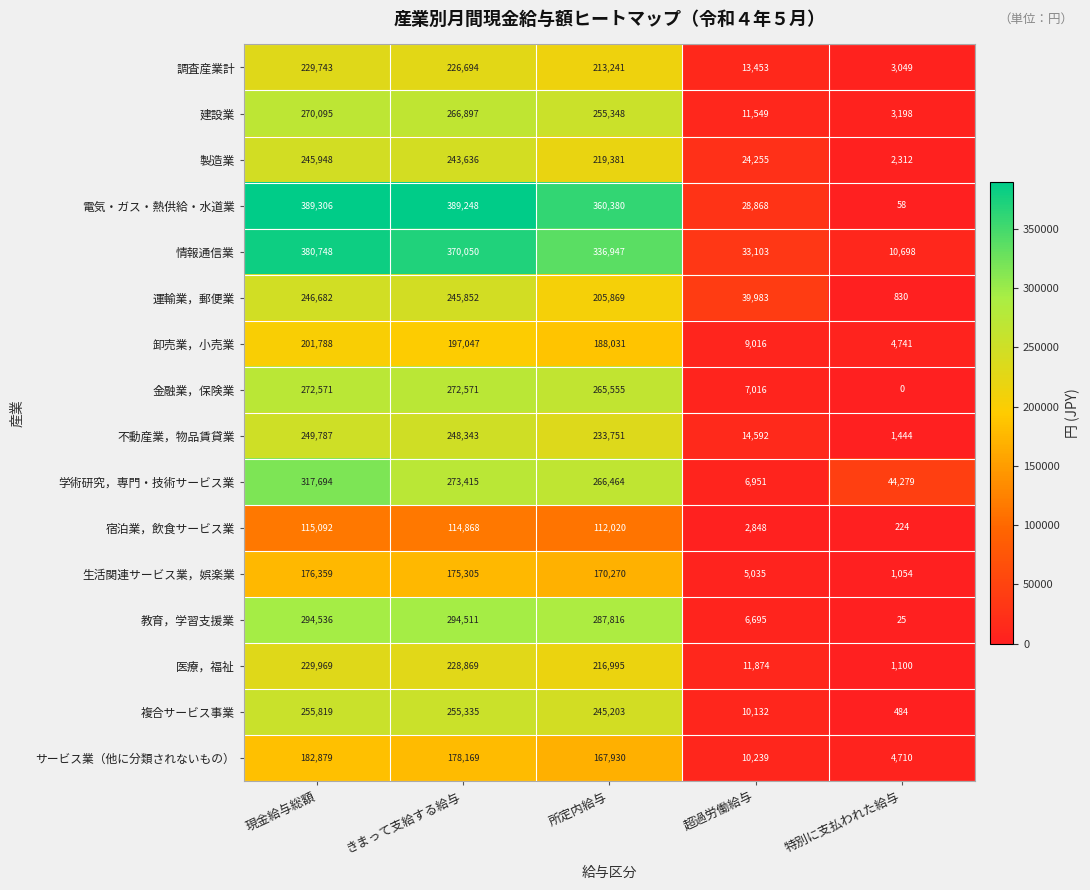

What is the average value of the 情報通信業 series?

226309